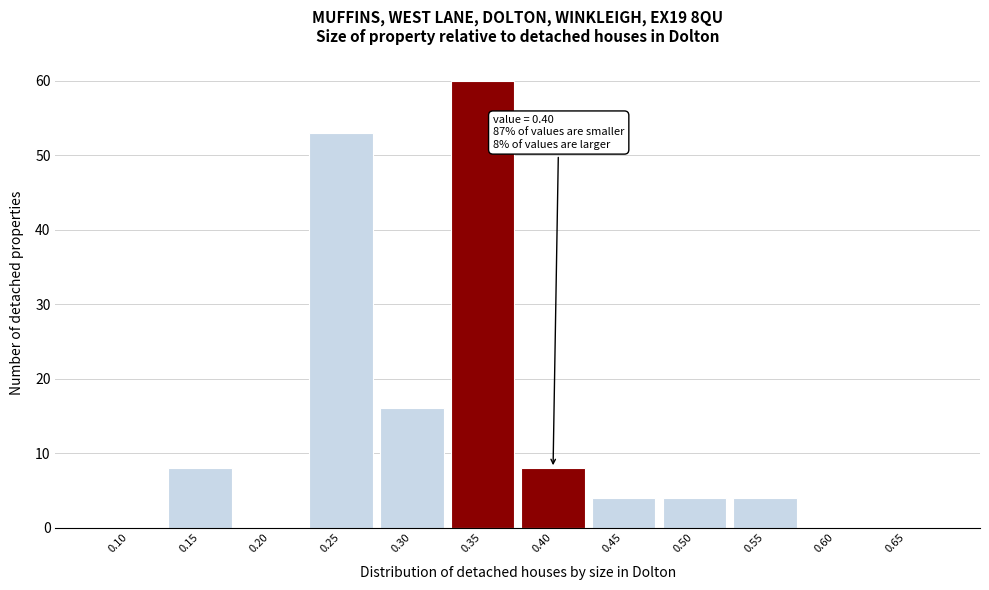

Reading right to left, transcribe all the data shown in this chart.

0.65=0	0.60=0	0.55=4	0.50=4	0.45=4	0.40=8	0.35=60	0.30=16	0.25=53	0.20=0	0.15=8	0.10=0